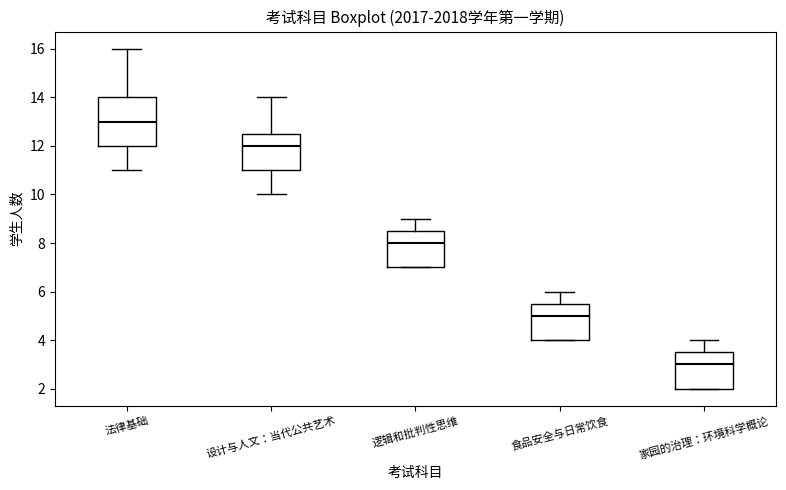

Comparing the boxes themselves (not the whiskers), which one is the tallest?

法律基础